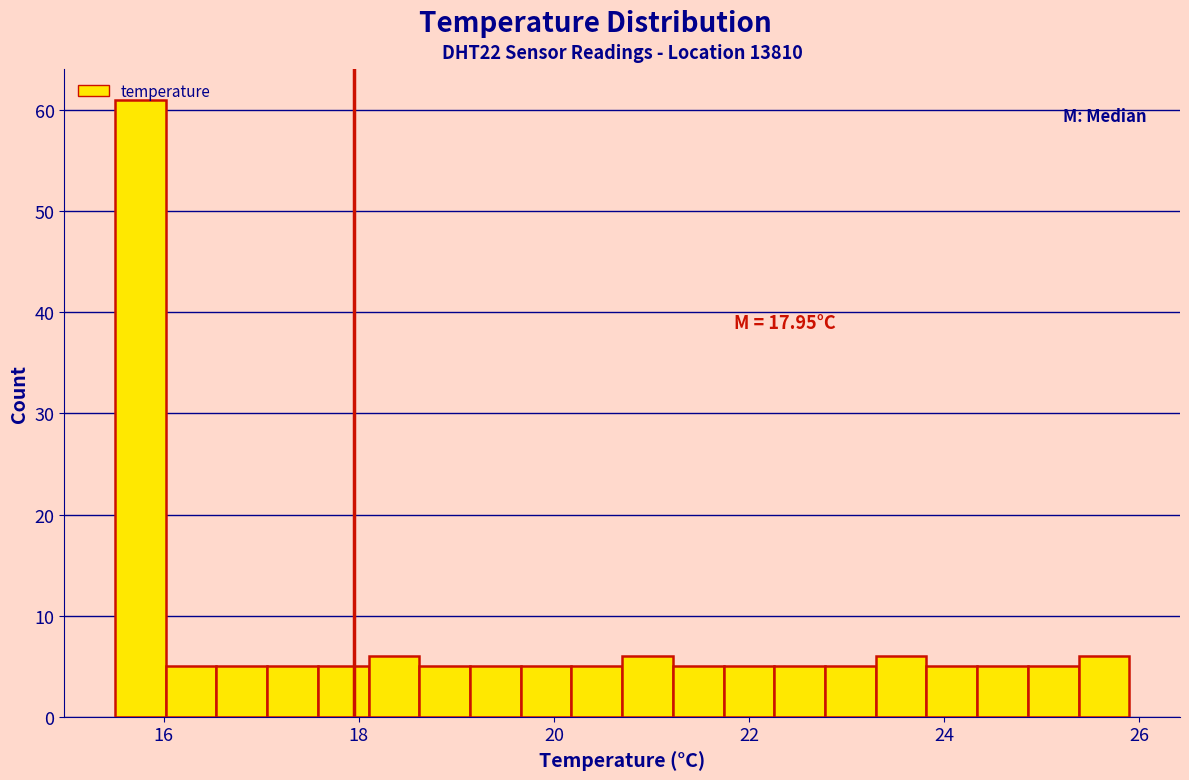

Read against the x-axis, roughly where is the centre of the tallest bar?

15.8